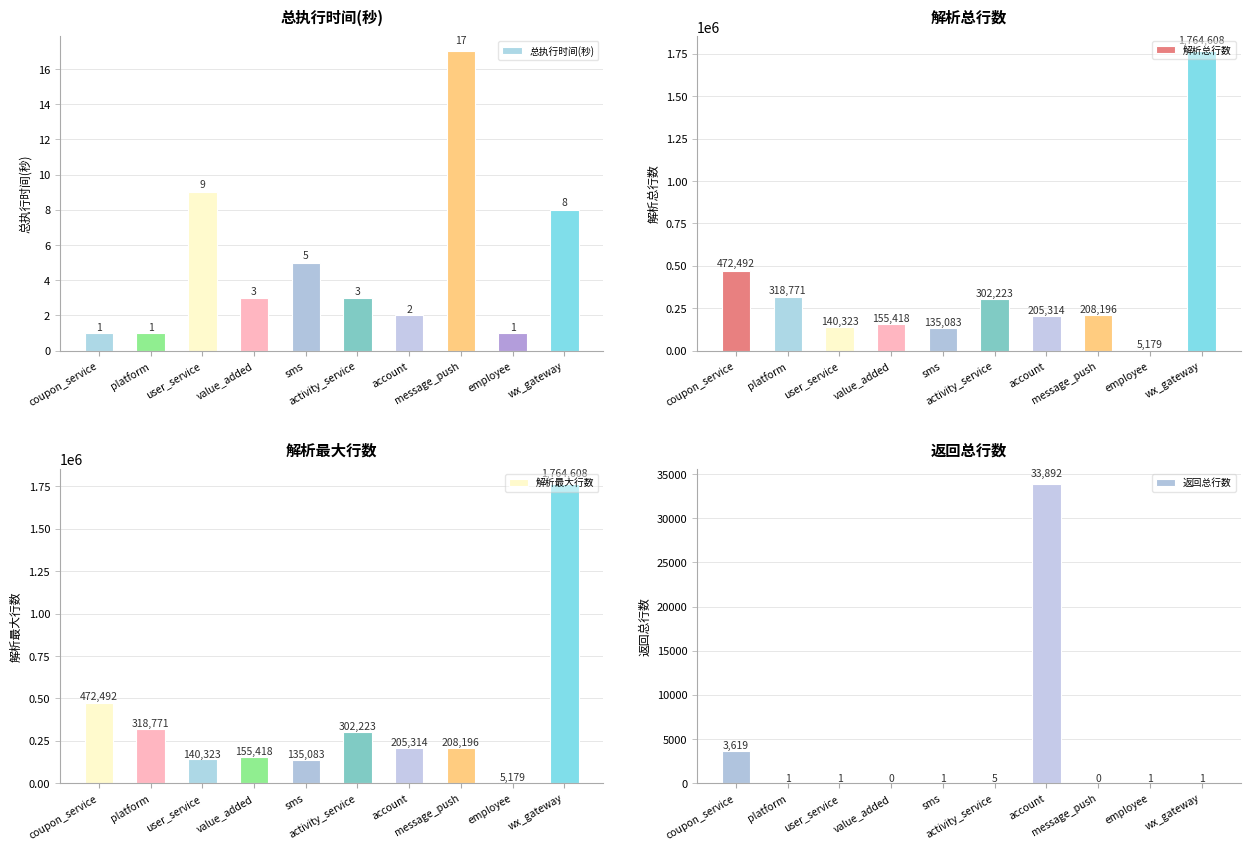

What is the total value across all series at account?

444522